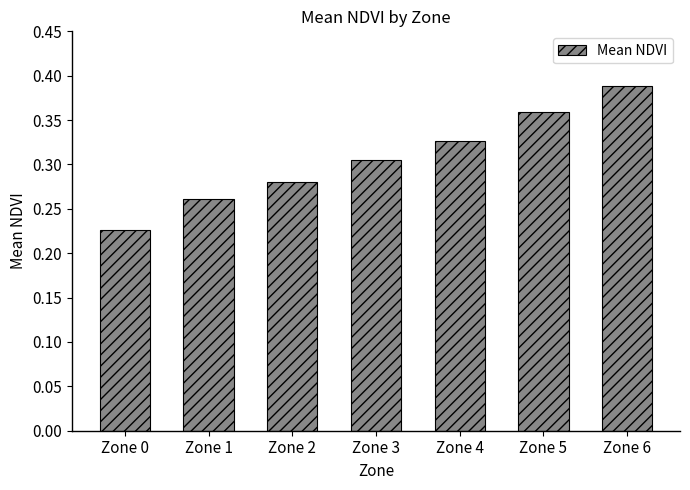

Which category has the lowest value across all series?

Zone 0